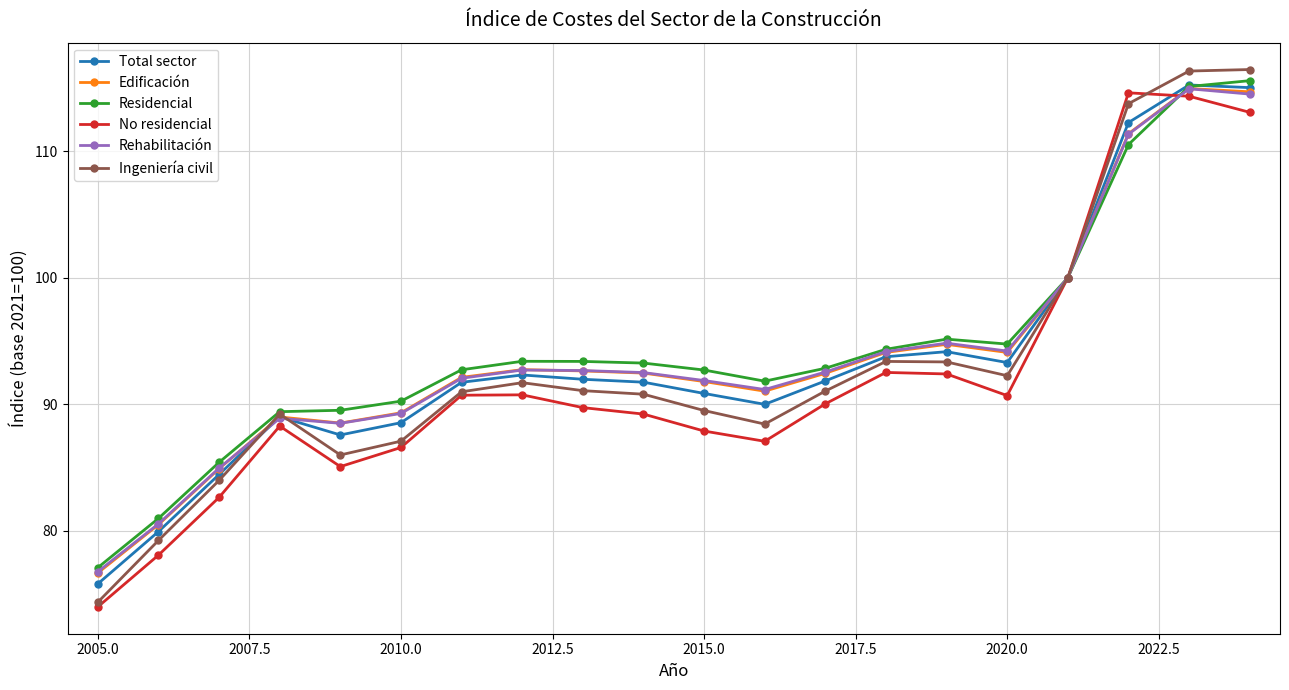

Does the chart have visible grid lines?

Yes